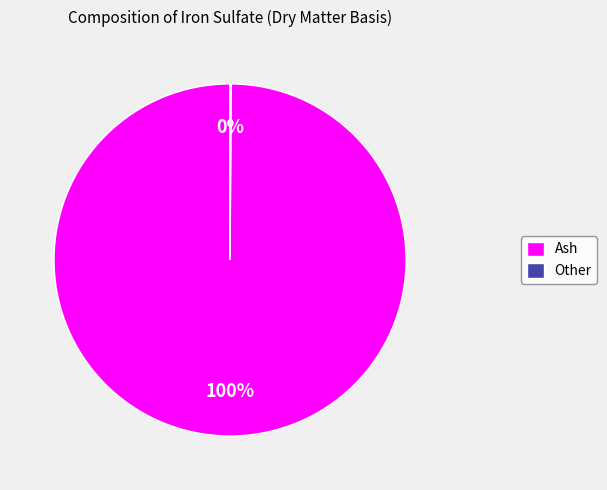

To the nearest percent, what is the difference between the largest and smallest slice percentages?

100%